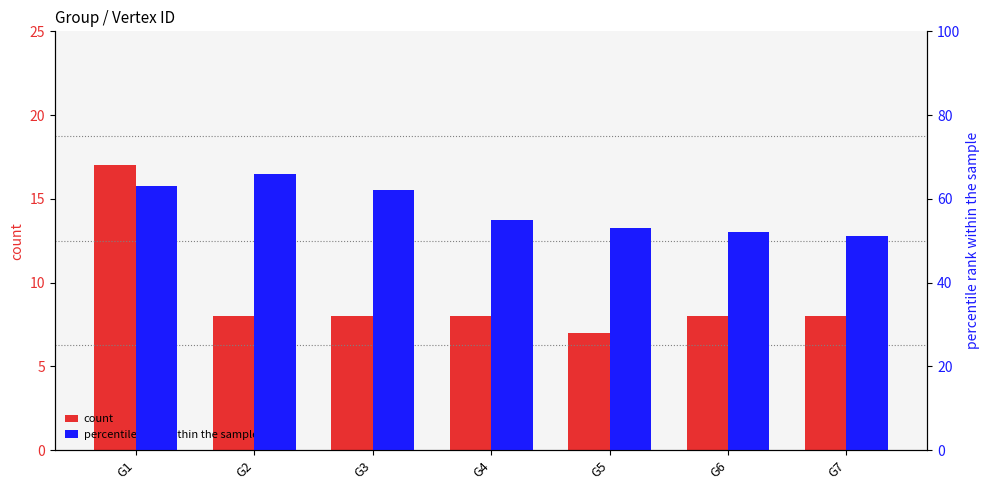

Which series has the largest range (max minus min)?

percentile rank within the sample